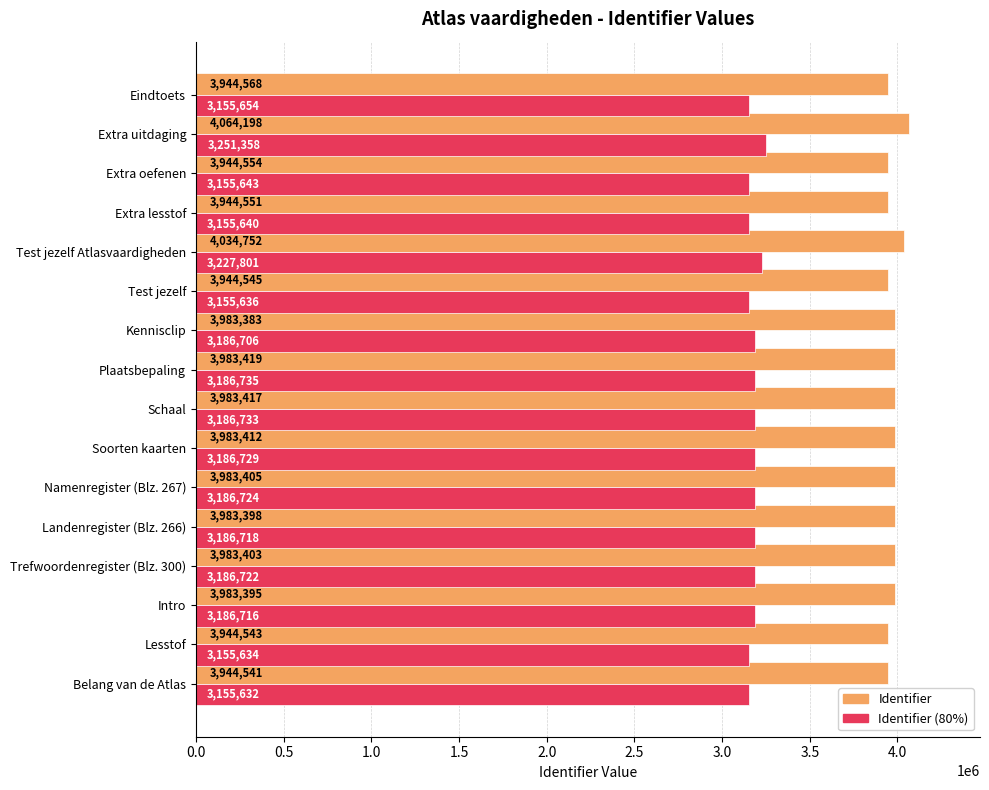

The Identifier (80%) series shows 1800622.0 at Landenregister (Blz. 266). True or false?

False